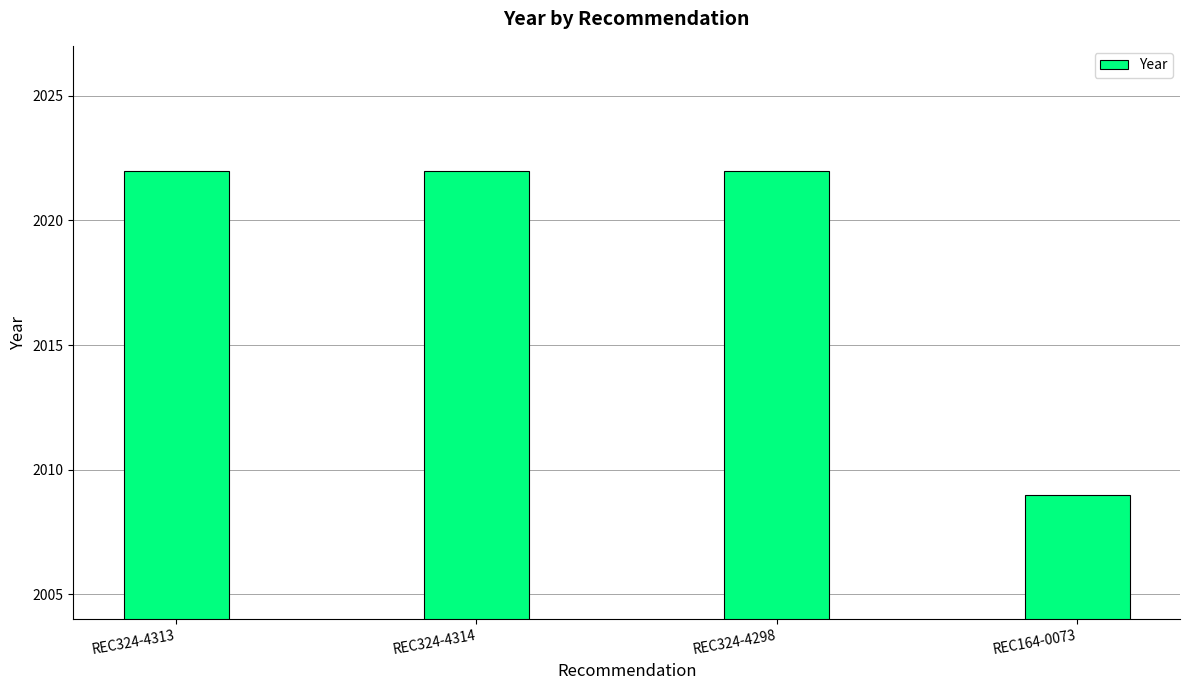

True or false: the data shows 2878 at REC324-4298.

False